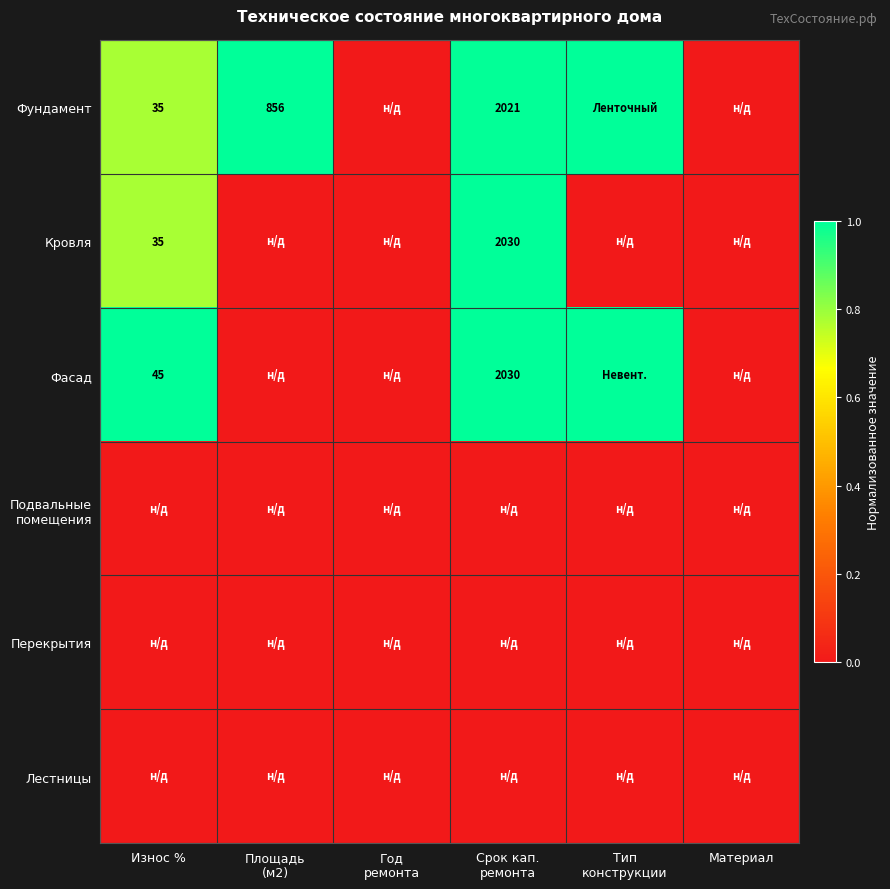

List the labels in order of Фасад value, largest first.

Износ %, Срок кап. ремонта, Тип конструкции, Площадь (м2), Год ремонта, Материал